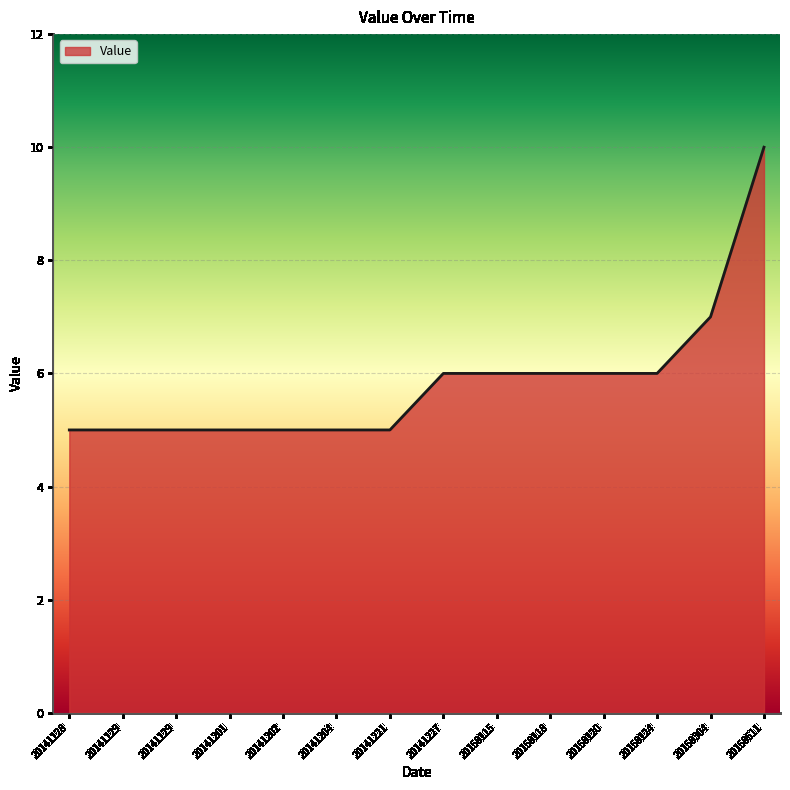

Does the chart have visible grid lines?

Yes